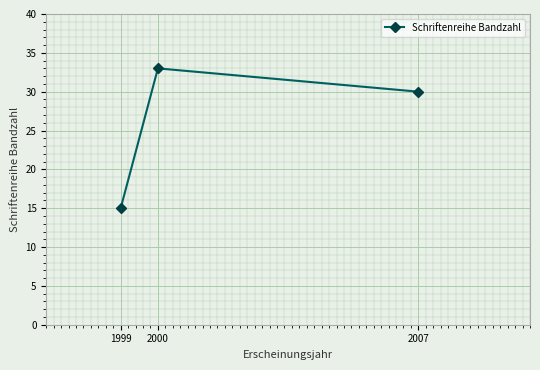

What is the difference between the maximum and minimum values?

18